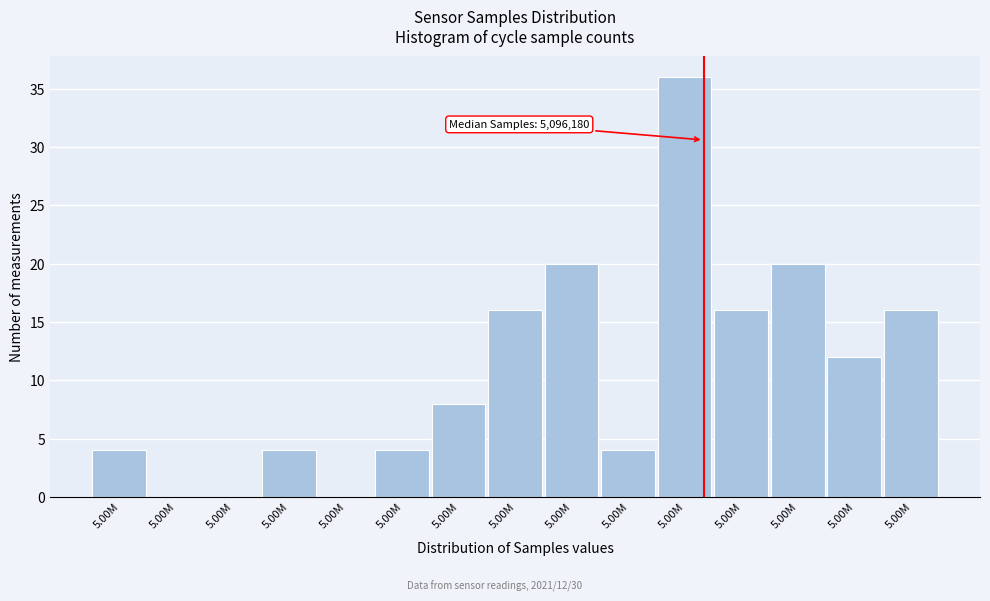

Count the number of categories in the chart.

15